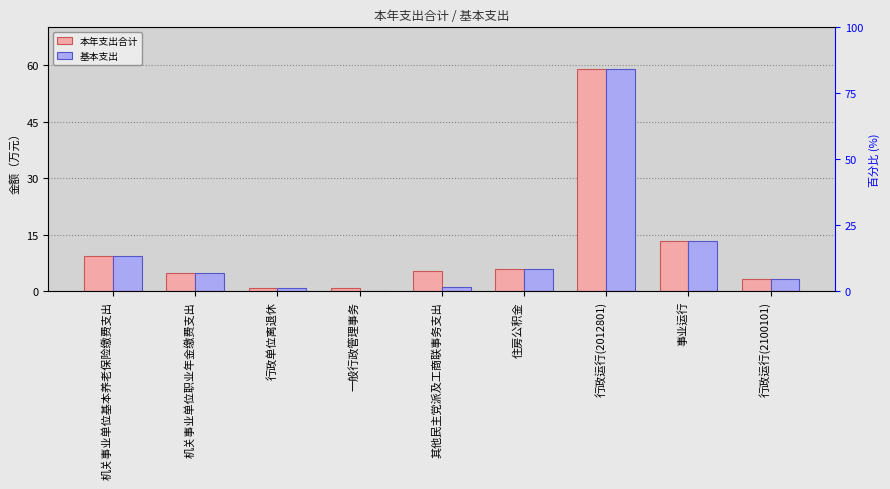

Is it true that 基本支出 equals 6.5 at 机关事业单位职业年金缴费支出?

False